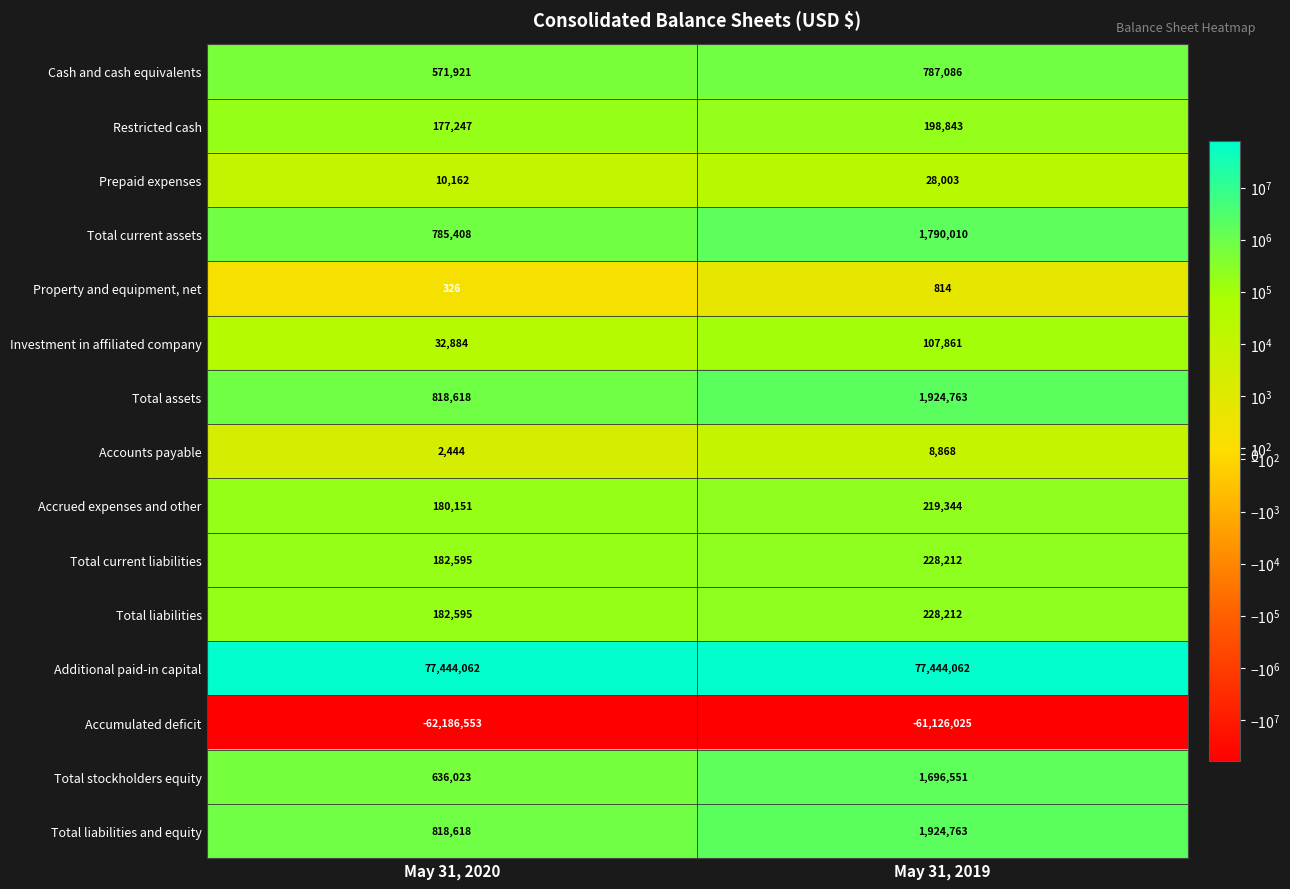

What is the difference between the highest and lowest values at May 31, 2020?

139630615